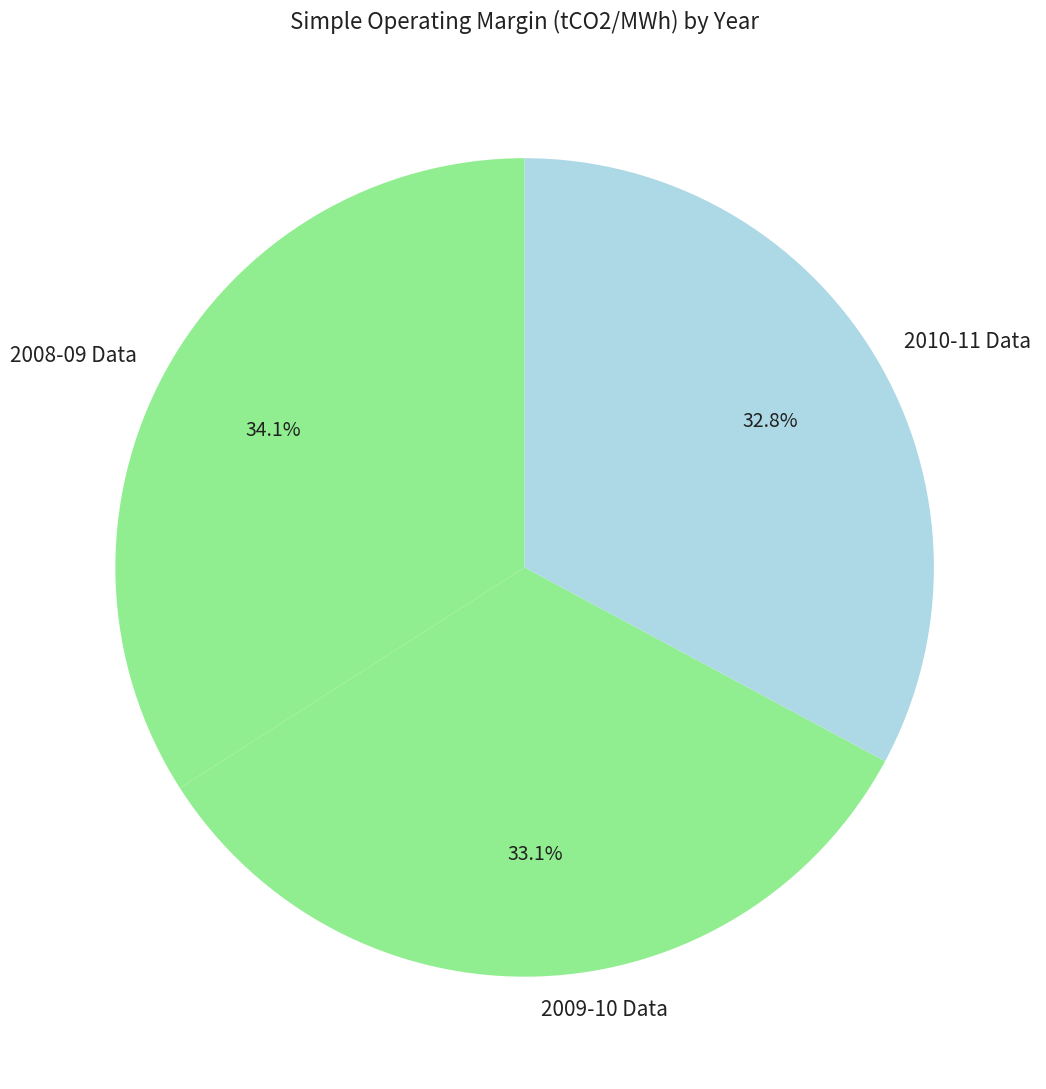

The 2009-10 Data slice represents 33% of the pie. True or false?

True